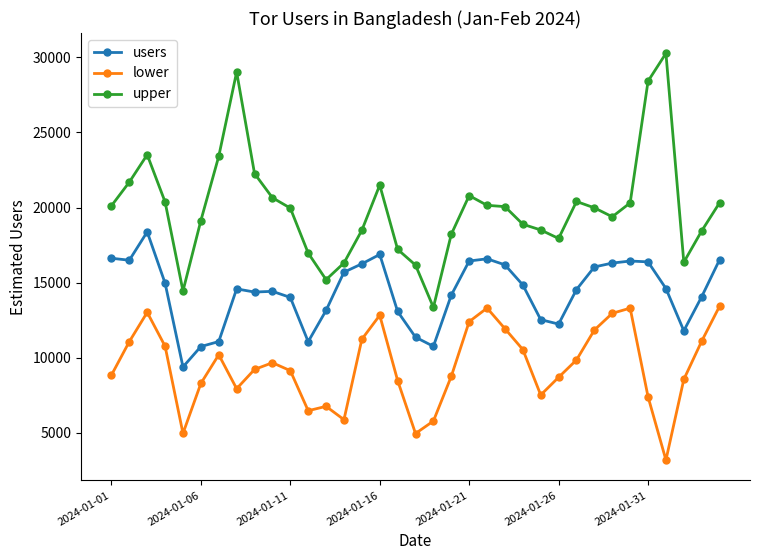

What is the difference between the maximum and minimum values in the users series?

8993